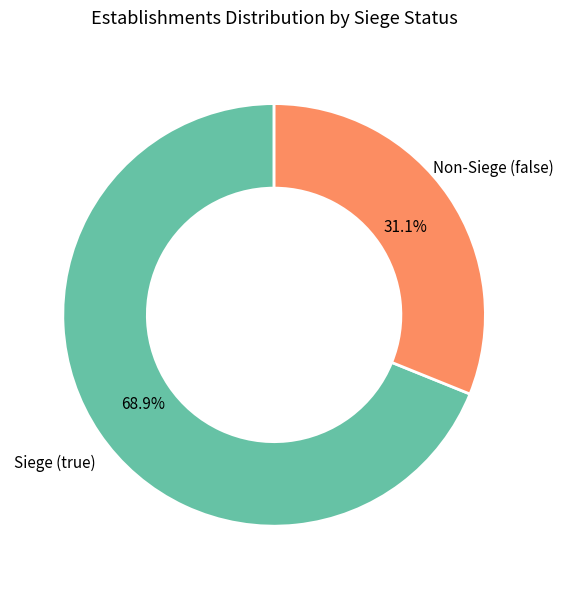

Rank the categories by value from lowest to highest.

Non-Siege (false), Siege (true)